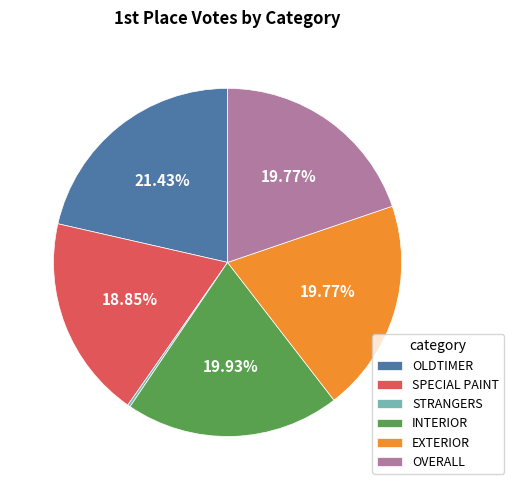

Is SPECIAL PAINT the majority of the pie?

No